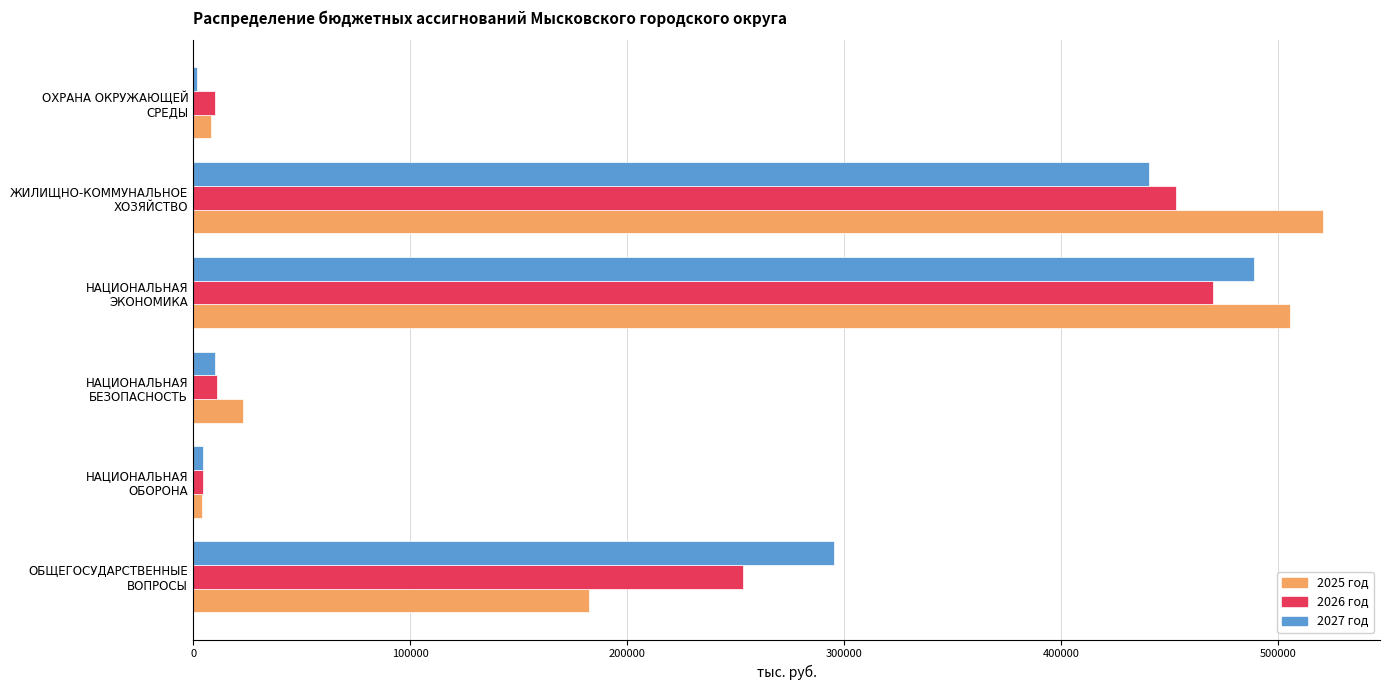

What is the lowest value of the 2025 год series?

4093.3